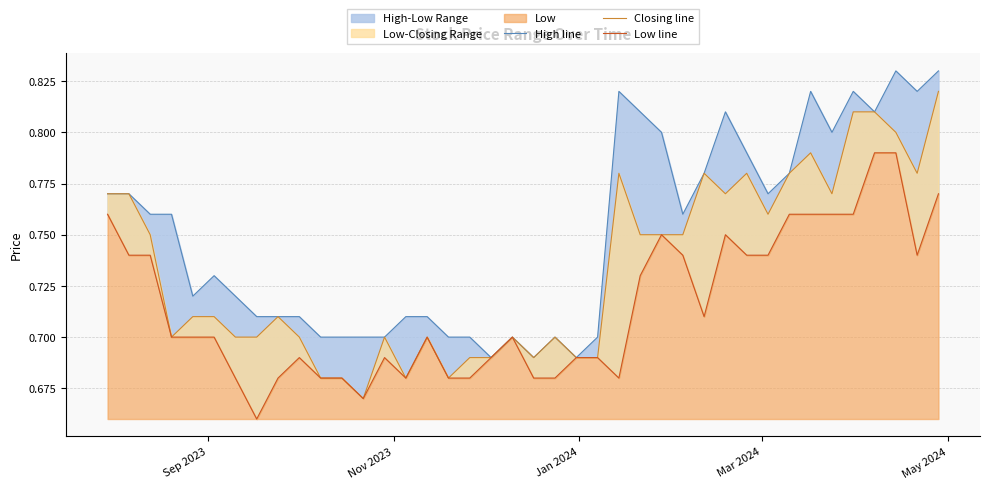

Reading left to right, list all the values displayed in this chart.

High line: 0.8	0.8	0.8	0.8	0.7	0.7	0.7	0.7	0.7	0.7	0.7	0.7	0.7	0.7	0.7	0.7	0.7	0.7	0.7	0.7	0.7	0.7	0.7	0.7	0.8	0.8	0.8	0.8	0.8	0.8	0.8	0.8	0.8	0.8	0.8	0.8	0.8	0.8	0.8	0.8
Closing line: 0.8	0.8	0.8	0.7	0.7	0.7	0.7	0.7	0.7	0.7	0.7	0.7	0.7	0.7	0.7	0.7	0.7	0.7	0.7	0.7	0.7	0.7	0.7	0.7	0.8	0.8	0.8	0.8	0.8	0.8	0.8	0.8	0.8	0.8	0.8	0.8	0.8	0.8	0.8	0.8
Low line: 0.8	0.7	0.7	0.7	0.7	0.7	0.7	0.7	0.7	0.7	0.7	0.7	0.7	0.7	0.7	0.7	0.7	0.7	0.7	0.7	0.7	0.7	0.7	0.7	0.7	0.7	0.8	0.7	0.7	0.8	0.7	0.7	0.8	0.8	0.8	0.8	0.8	0.8	0.7	0.8